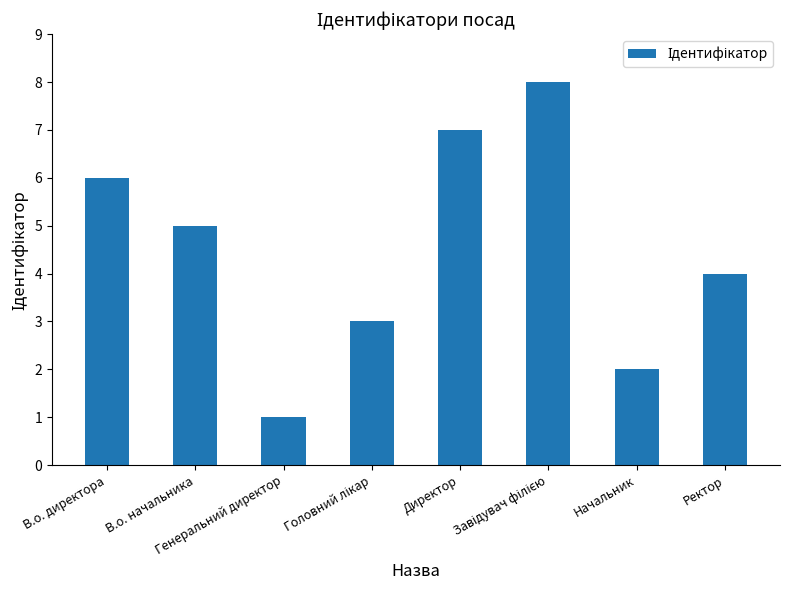

What is the difference between the maximum and minimum values?

7